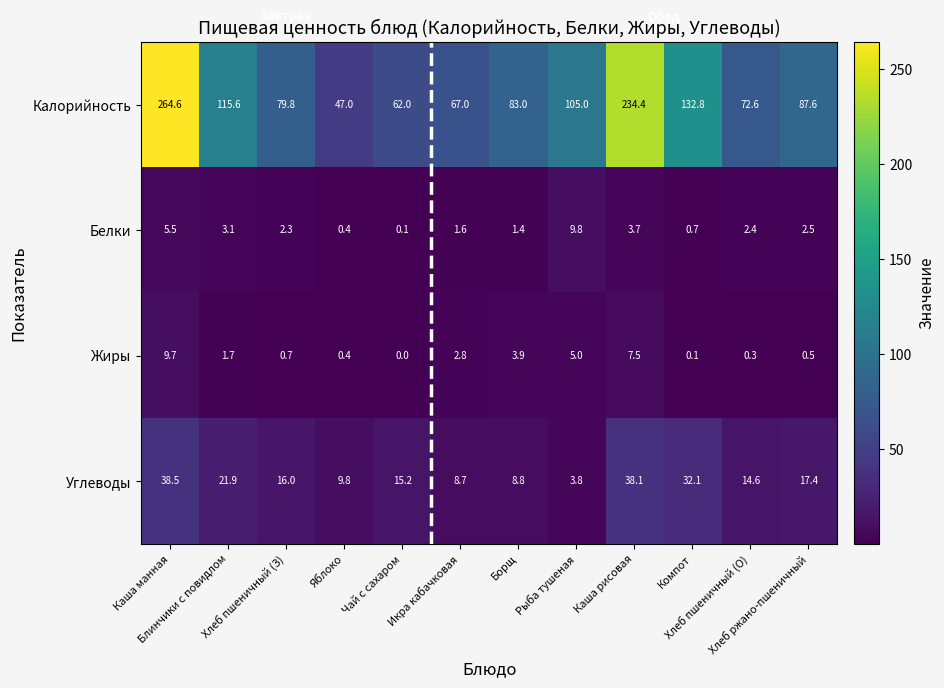

What is the sum of all Калорийность values?

1351.4